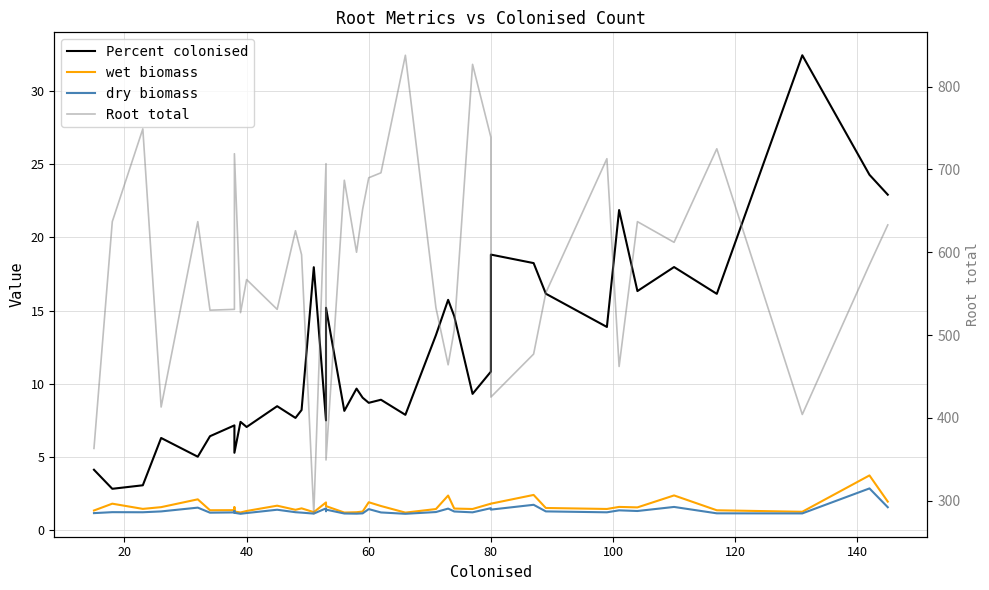

In Percent colonised, how many points are higher than both neighbors (excluding endpoints)?

13